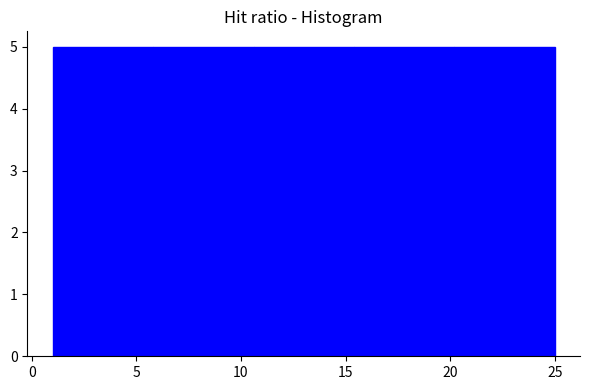

How tall is the bar that spans 20.2 to 25.0 on the x-axis? Neither the bar edges nor the heights are printed on the chart, so give them approximately, as read against the axes.

5